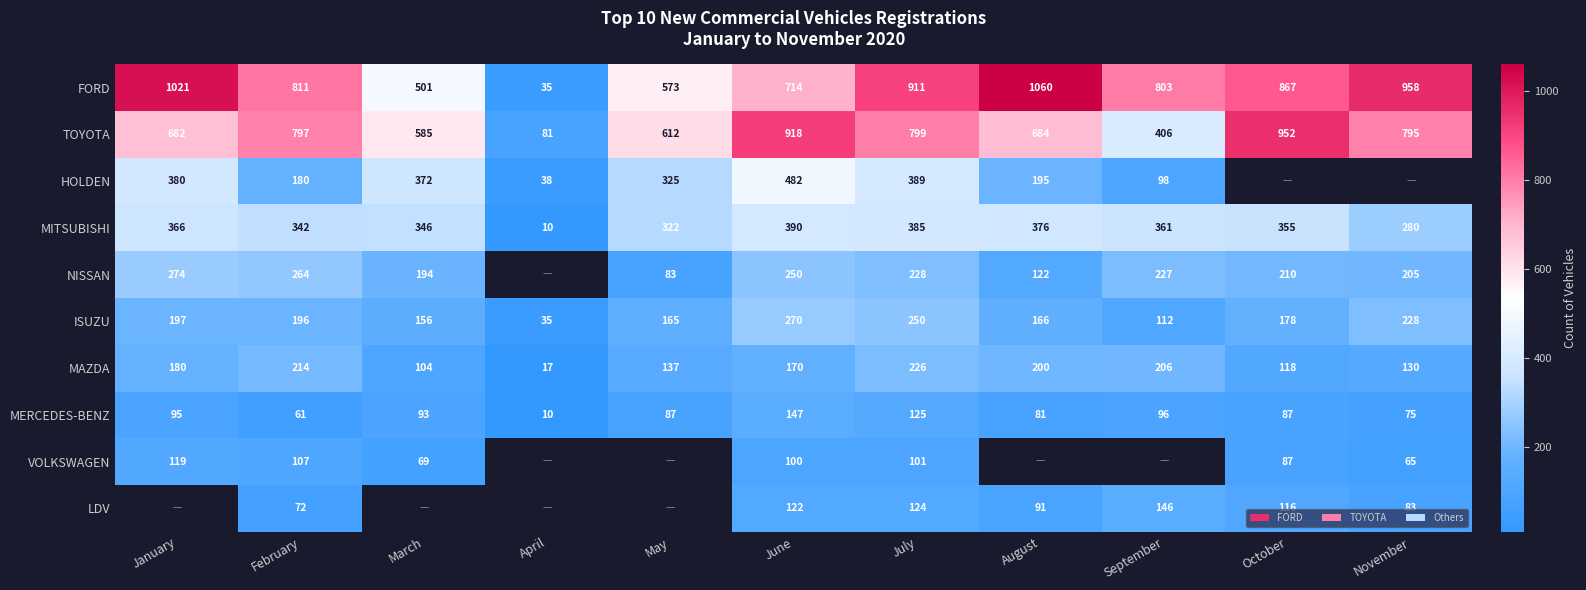

How many series are shown in this chart?

10